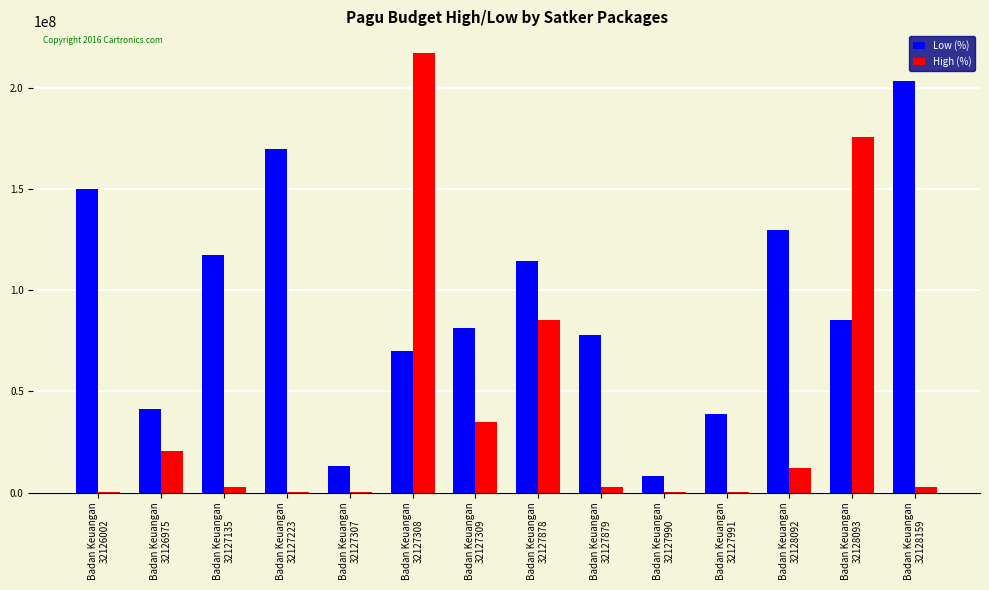

What are all the series names shown in the legend?

Low (%), High (%)